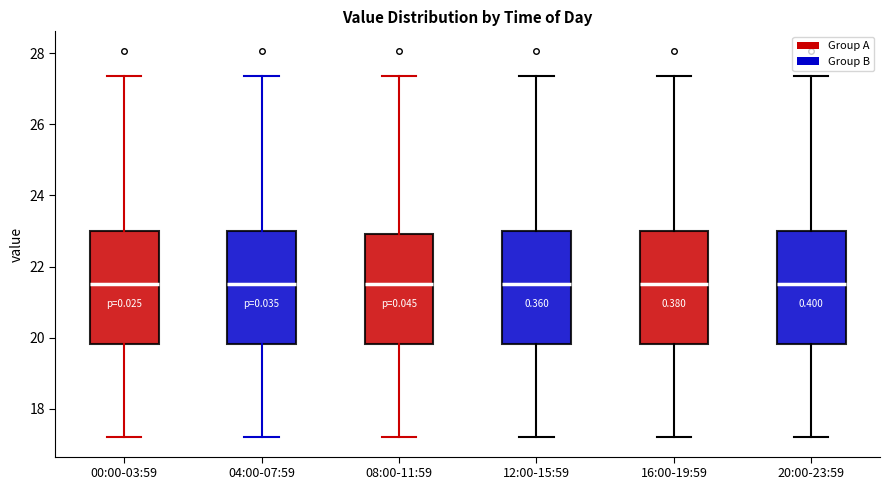

Reading left to right, read every box against the y-axis: the position of its median line, the range the box covers, and the ends of its whiskers. The values are not printed on the chart, so give them approximately, as read against the axis.

00:00-03:59: median 21.6, box 19.8 to 23.0, whiskers 17.2 to 27.4
04:00-07:59: median 21.6, box 19.8 to 23.0, whiskers 17.2 to 27.4
08:00-11:59: median 21.6, box 19.8 to 23.0, whiskers 17.2 to 27.4
12:00-15:59: median 21.6, box 19.8 to 23.0, whiskers 17.2 to 27.4
16:00-19:59: median 21.6, box 19.8 to 23.0, whiskers 17.2 to 27.4
20:00-23:59: median 21.6, box 19.8 to 23.0, whiskers 17.2 to 27.4